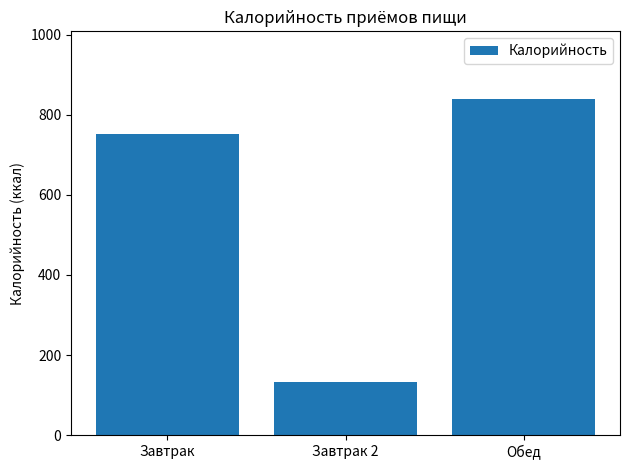

What is the label of the 2nd bar from the right?

Завтрак 2